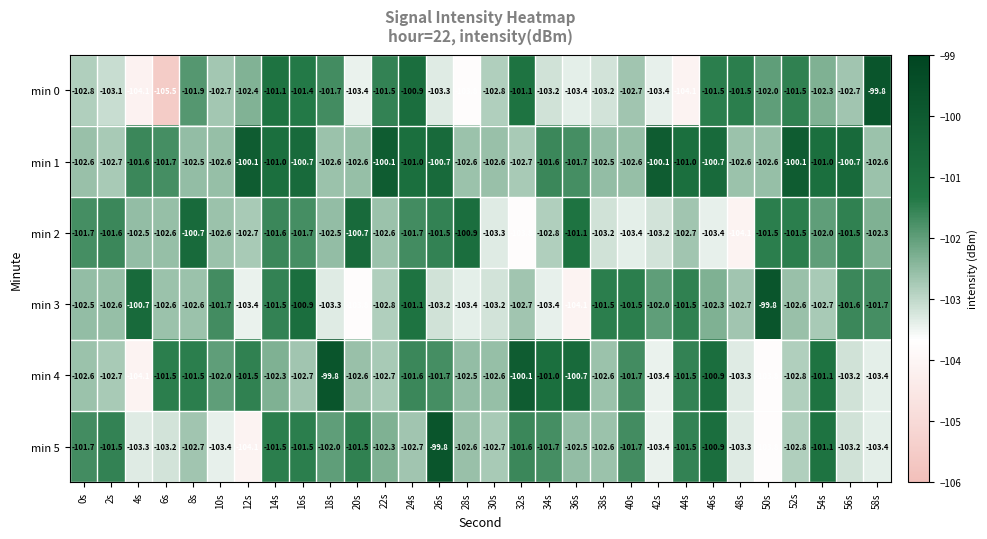

The value of min 0 at 48s is -59.0. True or false?

False